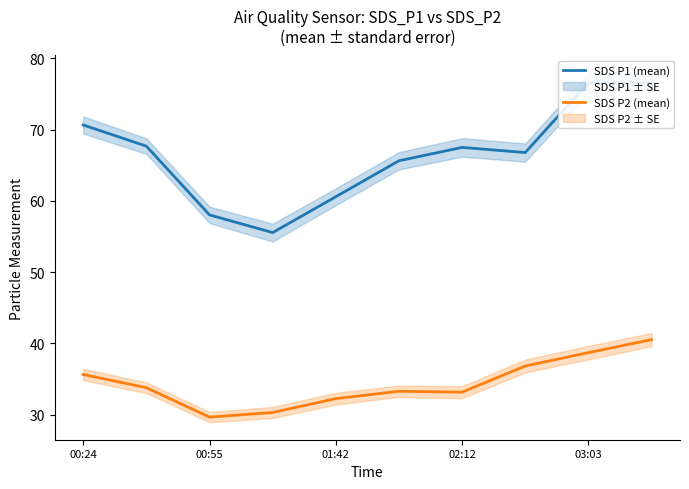

Reading right to left, list all the values displayed in this chart.

SDS P1 (mean): 76.5	76.6	66.8	67.5	65.6	60.6	55.5	58.0	67.7	70.7
SDS P2 (mean): 40.5	38.7	36.8	33.1	33.3	32.2	30.3	29.6	33.8	35.6